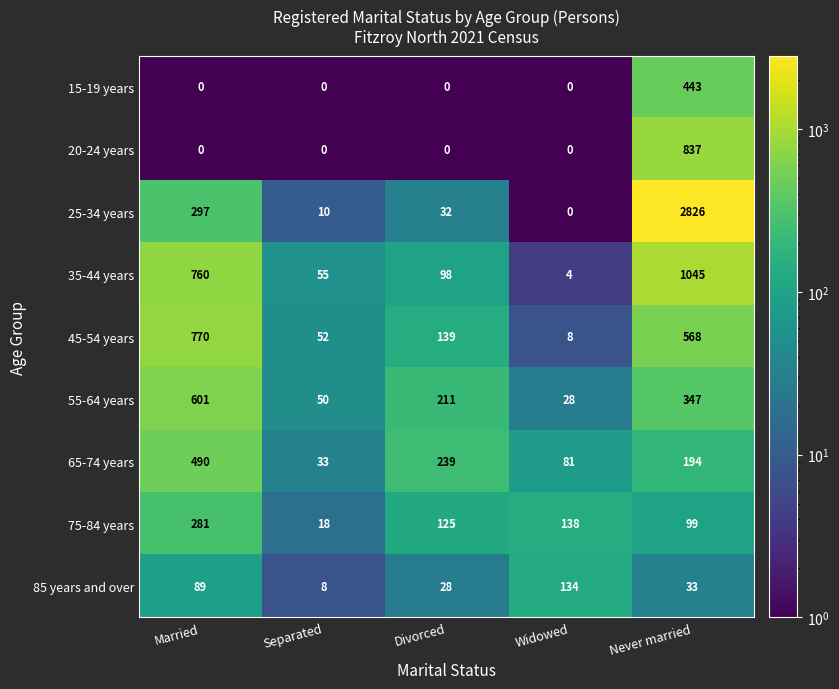

At which label does 45-54 years first exceed 139?

Married